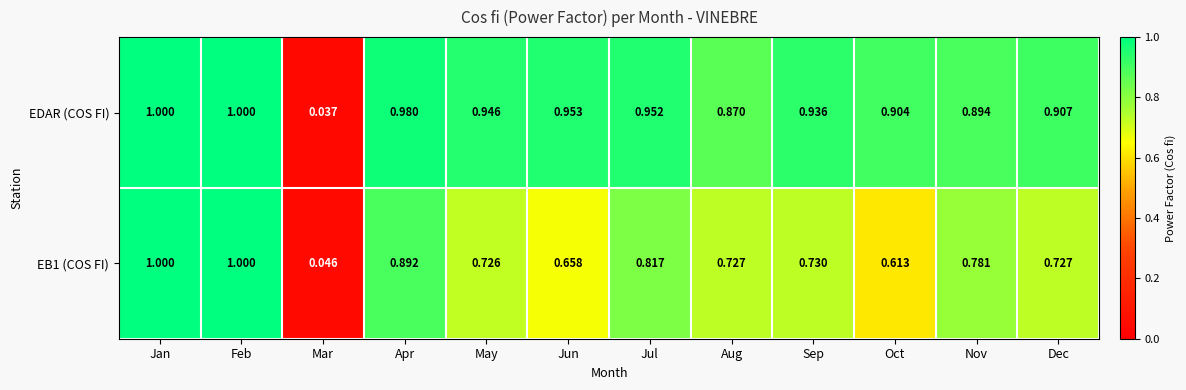

At which label does EDAR (COS FI) reach its minimum?

Mar